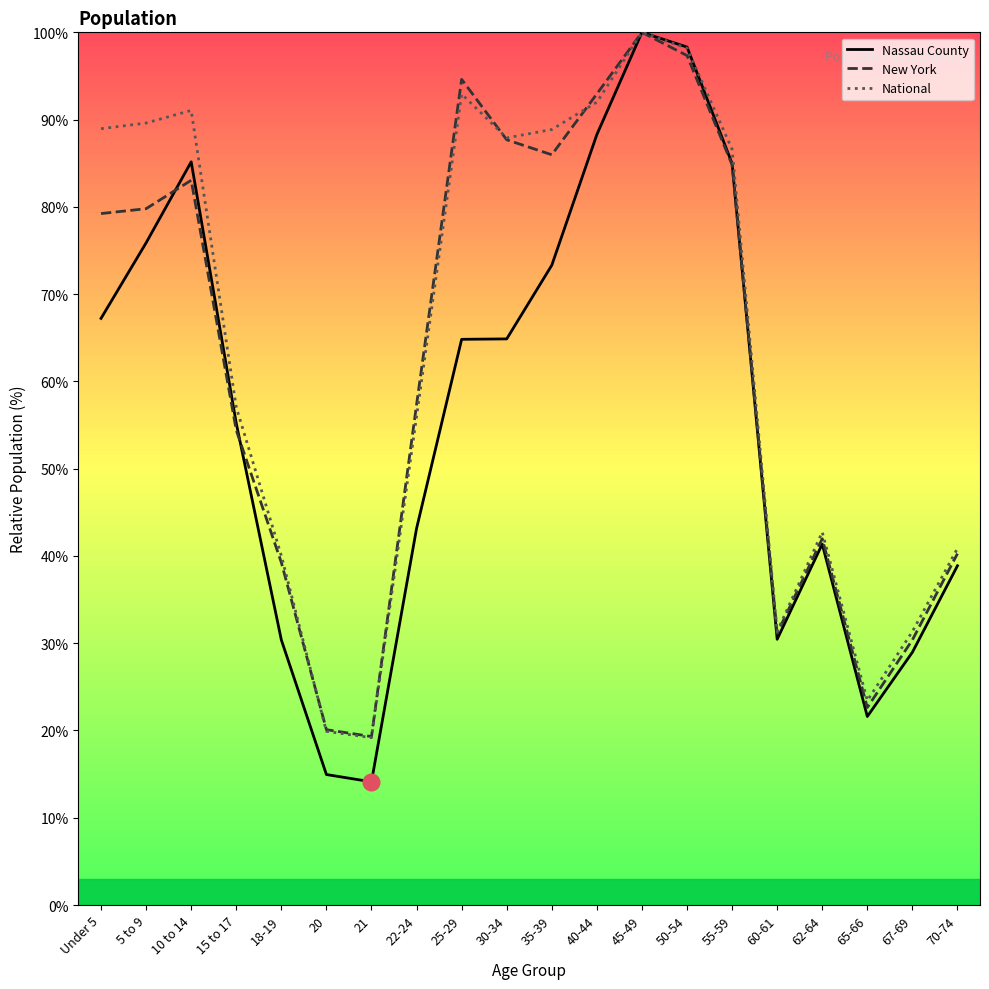

Is it true that New York equals 40.3 at 70-74?

True